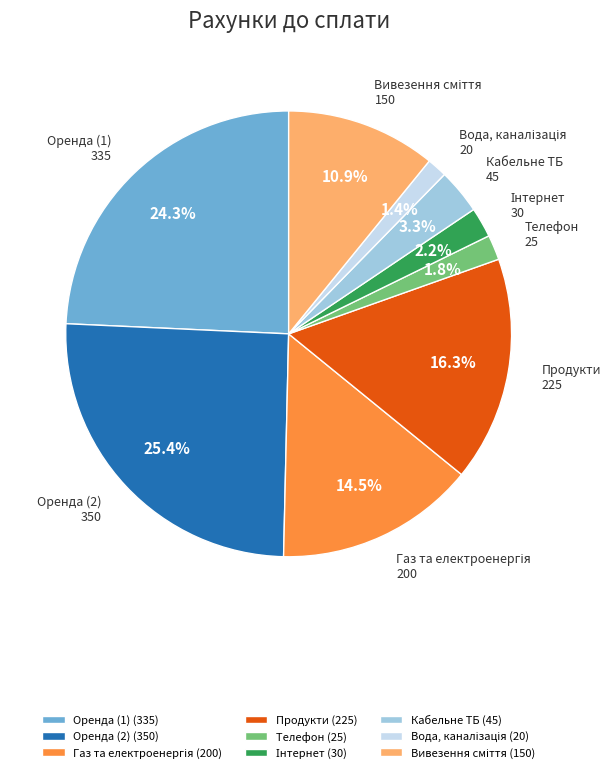

How many segments does this pie chart have?

9